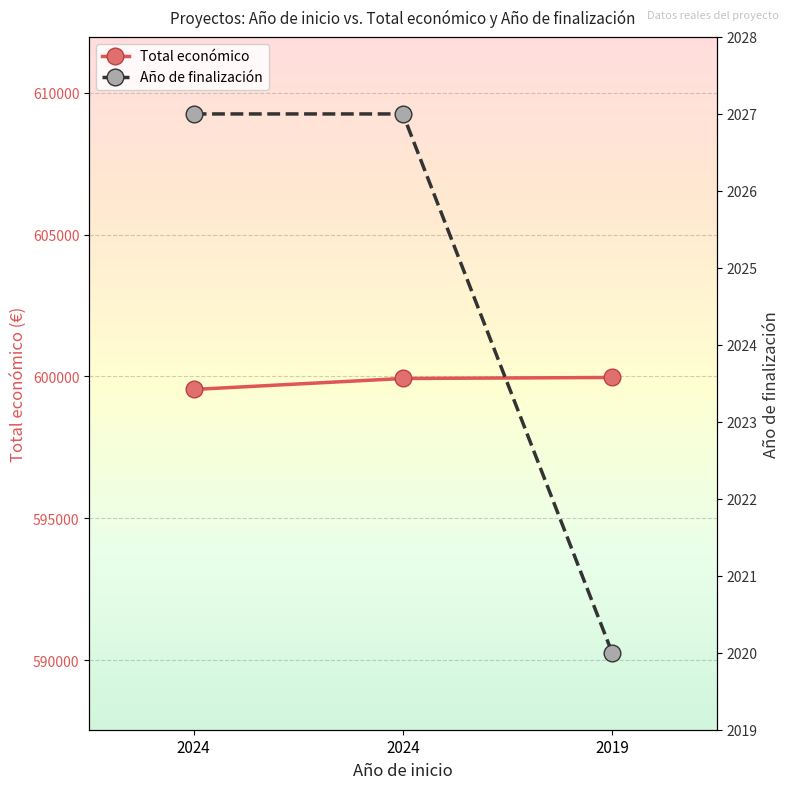

What is the difference between the Total económico values at 2024 and 2019?

35